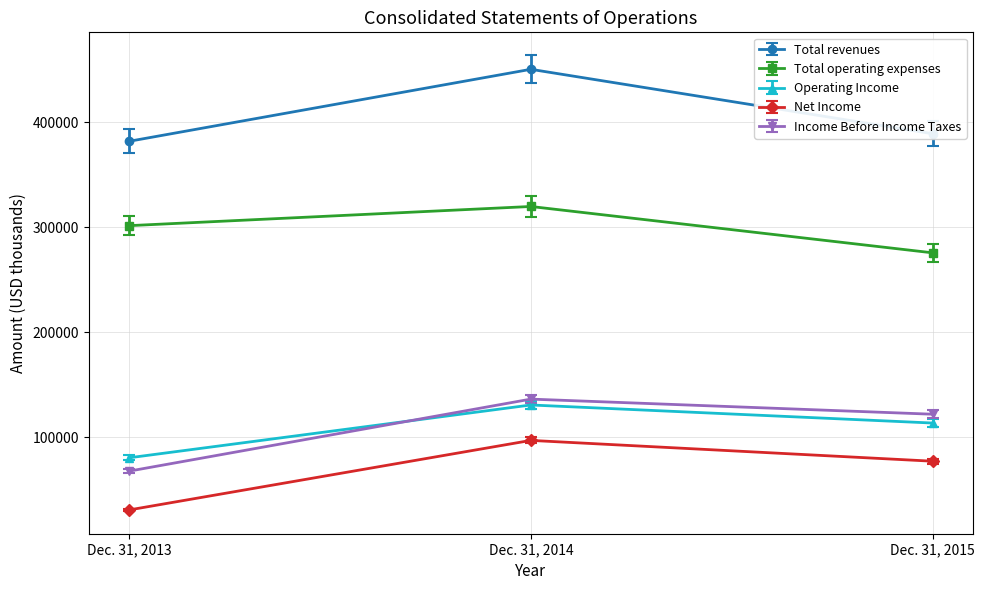

Is the value of Net Income at Dec. 31, 2014 greater than the value of Operating Income at Dec. 31, 2013?

Yes